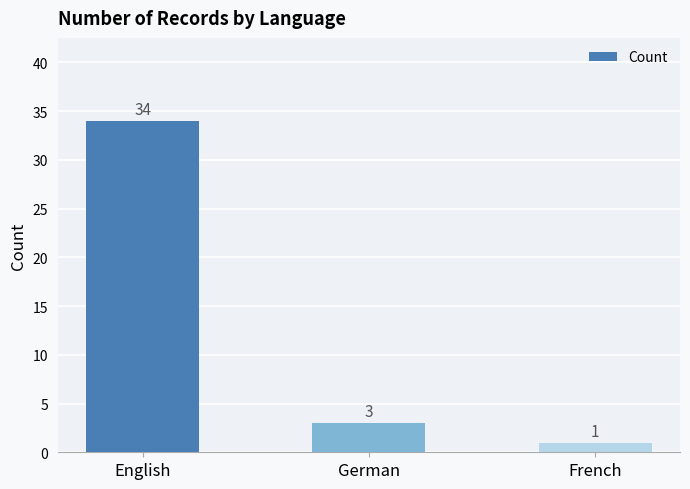

List the labels in order of value, smallest first.

French, German, English